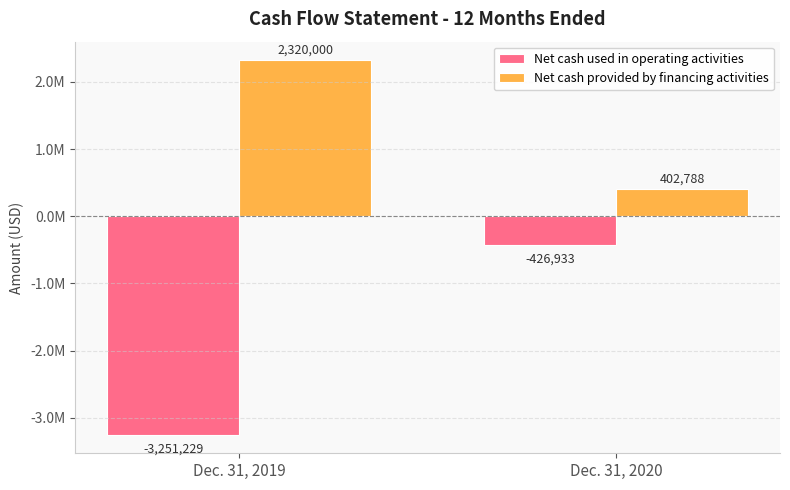

What is the lowest value of the Net cash provided by financing activities series?

402788